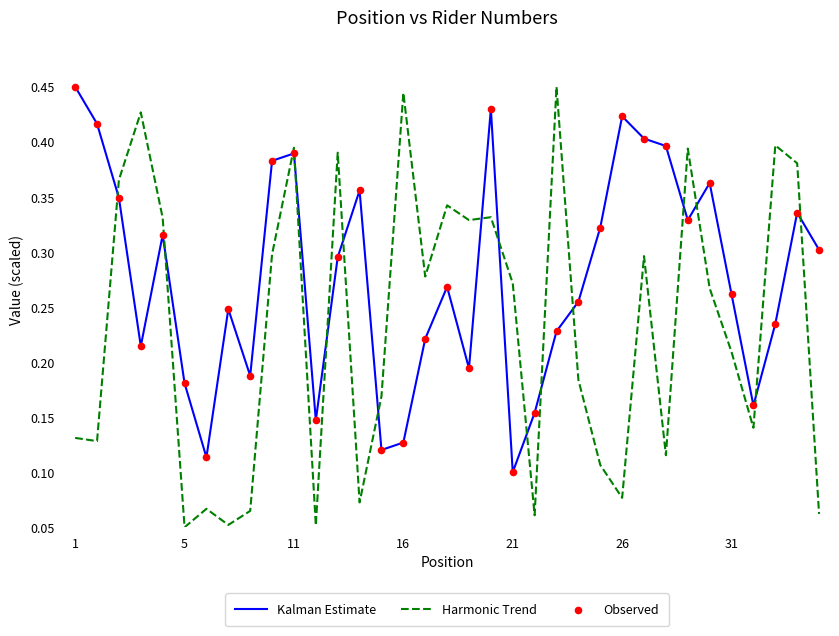

Which series has the widest spread of values?

Harmonic Trend